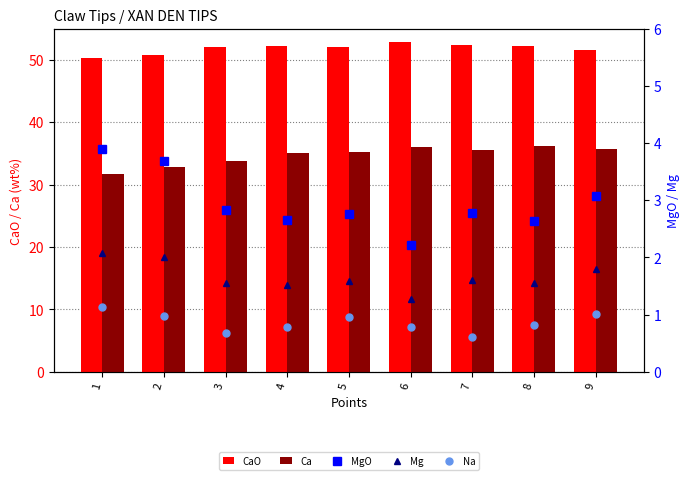

True or false: Mg has a value of 1.8 at 9.

True